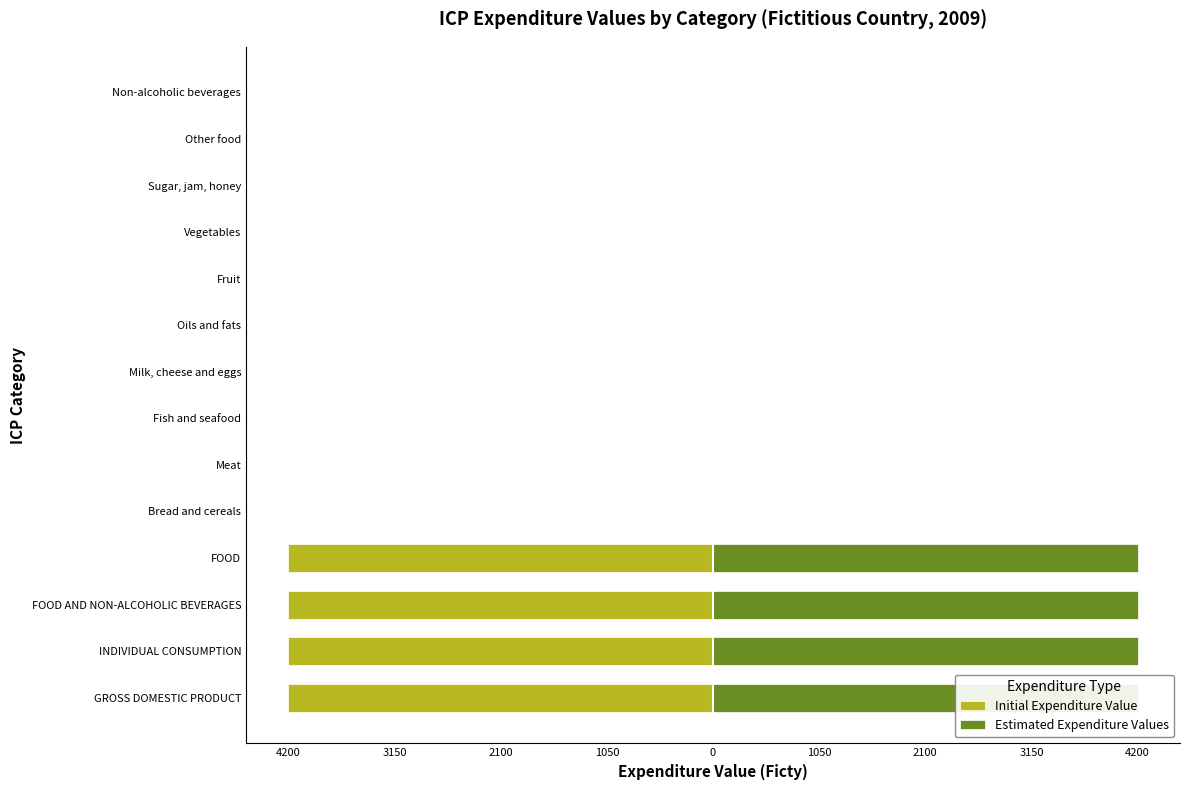

List the series in order of their peak value, highest first.

Estimated Expenditure Values, Initial Expenditure Value